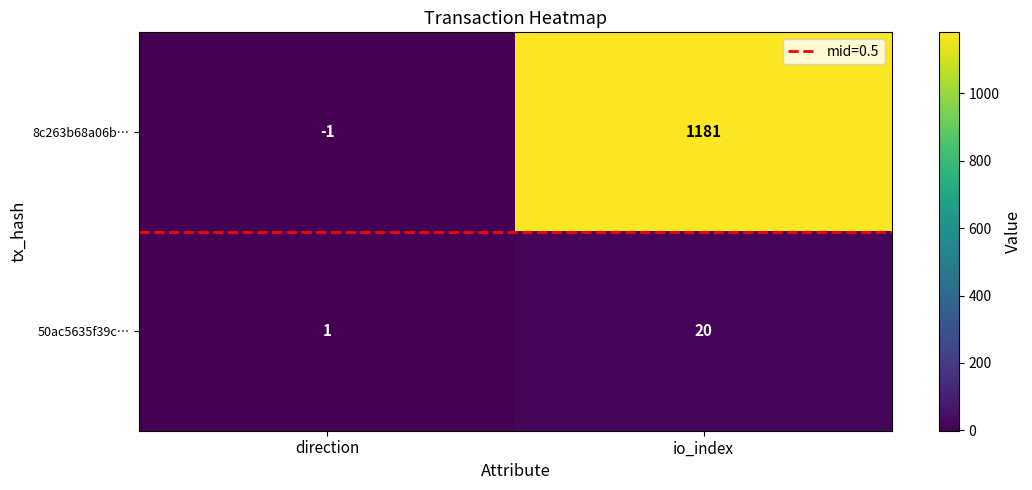

Which series has the largest range (max minus min)?

8c263b68a06b…